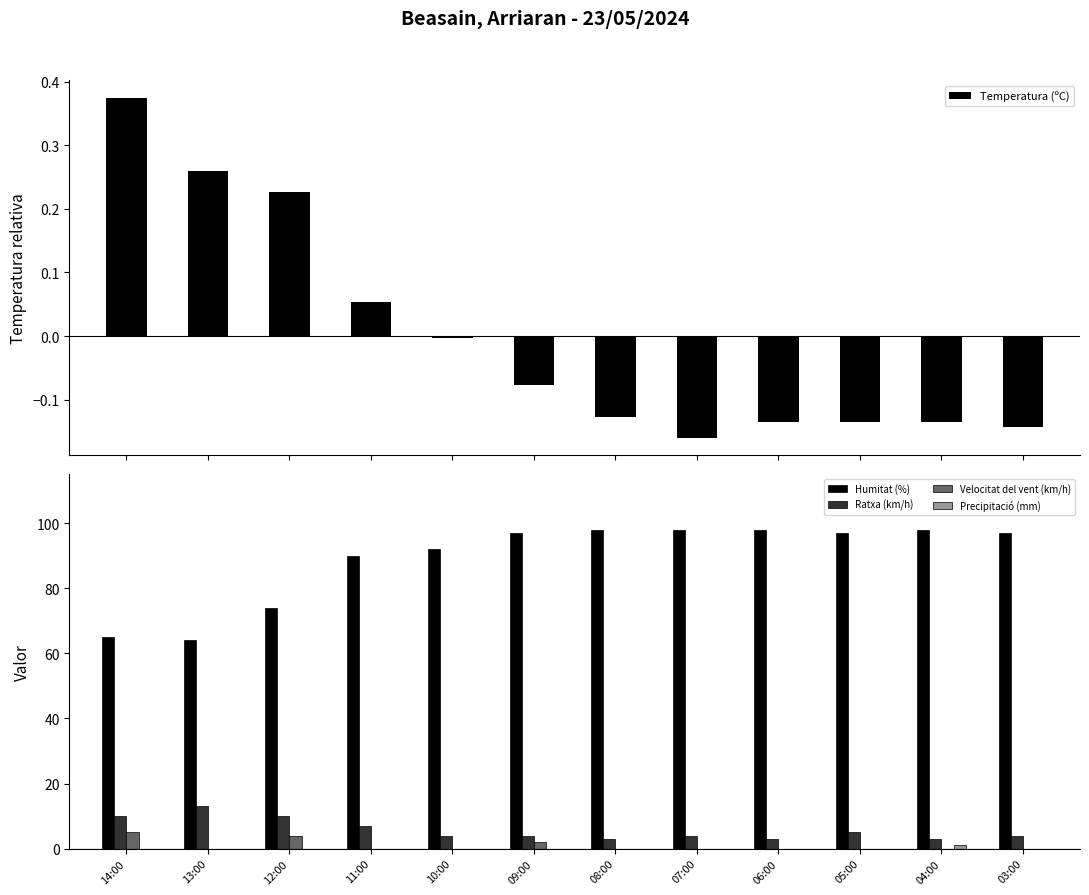

Reading left to right, extract all data points from this chart.

Temperatura (ºC): 14:00=0.4	13:00=0.3	12:00=0.2	11:00=0.1	10:00=-0.0	09:00=-0.1	08:00=-0.1	07:00=-0.2	06:00=-0.1	05:00=-0.1	04:00=-0.1	03:00=-0.1
Humitat (%): 14:00=65.0	13:00=64.0	12:00=74.0	11:00=90.0	10:00=92.0	09:00=97.0	08:00=98.0	07:00=98.0	06:00=98.0	05:00=97.0	04:00=98.0	03:00=97.0
Ratxa (km/h): 14:00=10.0	13:00=13.0	12:00=10.0	11:00=7.0	10:00=4.0	09:00=4.0	08:00=3.0	07:00=4.0	06:00=3.0	05:00=5.0	04:00=3.0	03:00=4.0
Velocitat del vent (km/h): 14:00=5.0	13:00=0.0	12:00=4.0	11:00=0.0	10:00=0.0	09:00=2.0	08:00=0.0	07:00=0.0	06:00=0.0	05:00=0.0	04:00=0.0	03:00=0.0
Precipitació (mm): 14:00=0.0	13:00=0.0	12:00=0.0	11:00=0.0	10:00=0.0	09:00=0.0	08:00=0.0	07:00=0.0	06:00=0.0	05:00=0.0	04:00=1.2	03:00=0.0